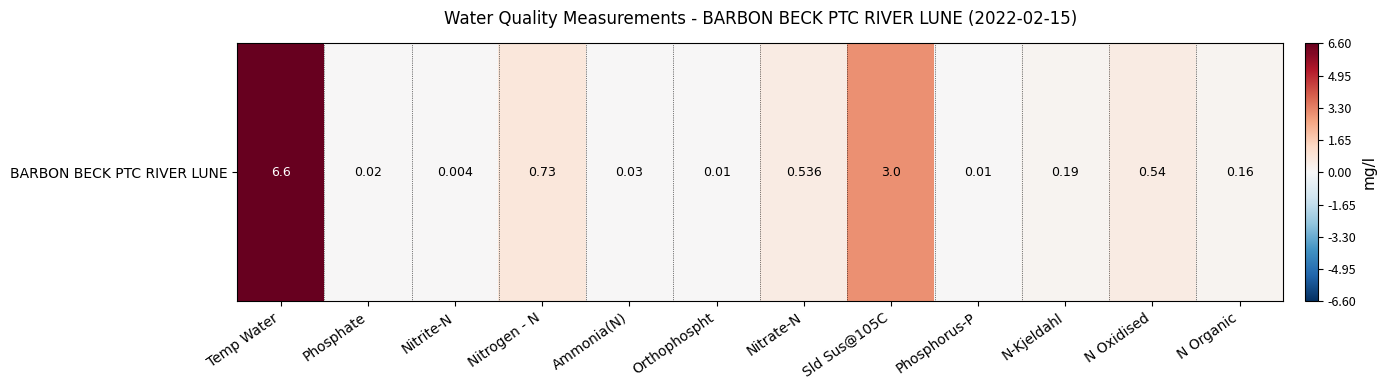

Rank the categories by value from highest to lowest.

Temp Water, Sld Sus@105C, Nitrogen - N, N Oxidised, Nitrate-N, N-Kjeldahl, N Organic, Ammonia(N), Phosphate, Orthophospht, Phosphorus-P, Nitrite-N